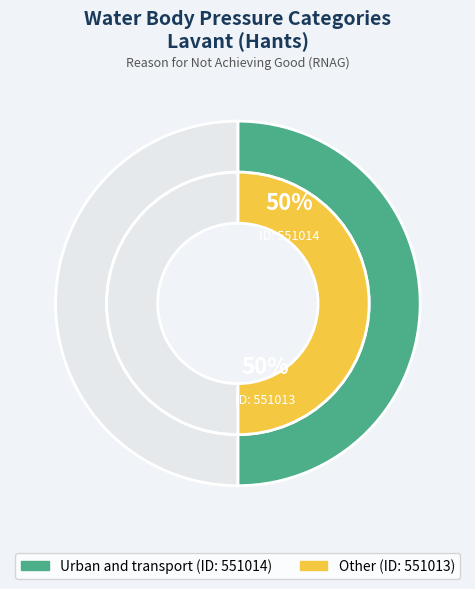

True or false: Other accounts for 50% of the total.

True